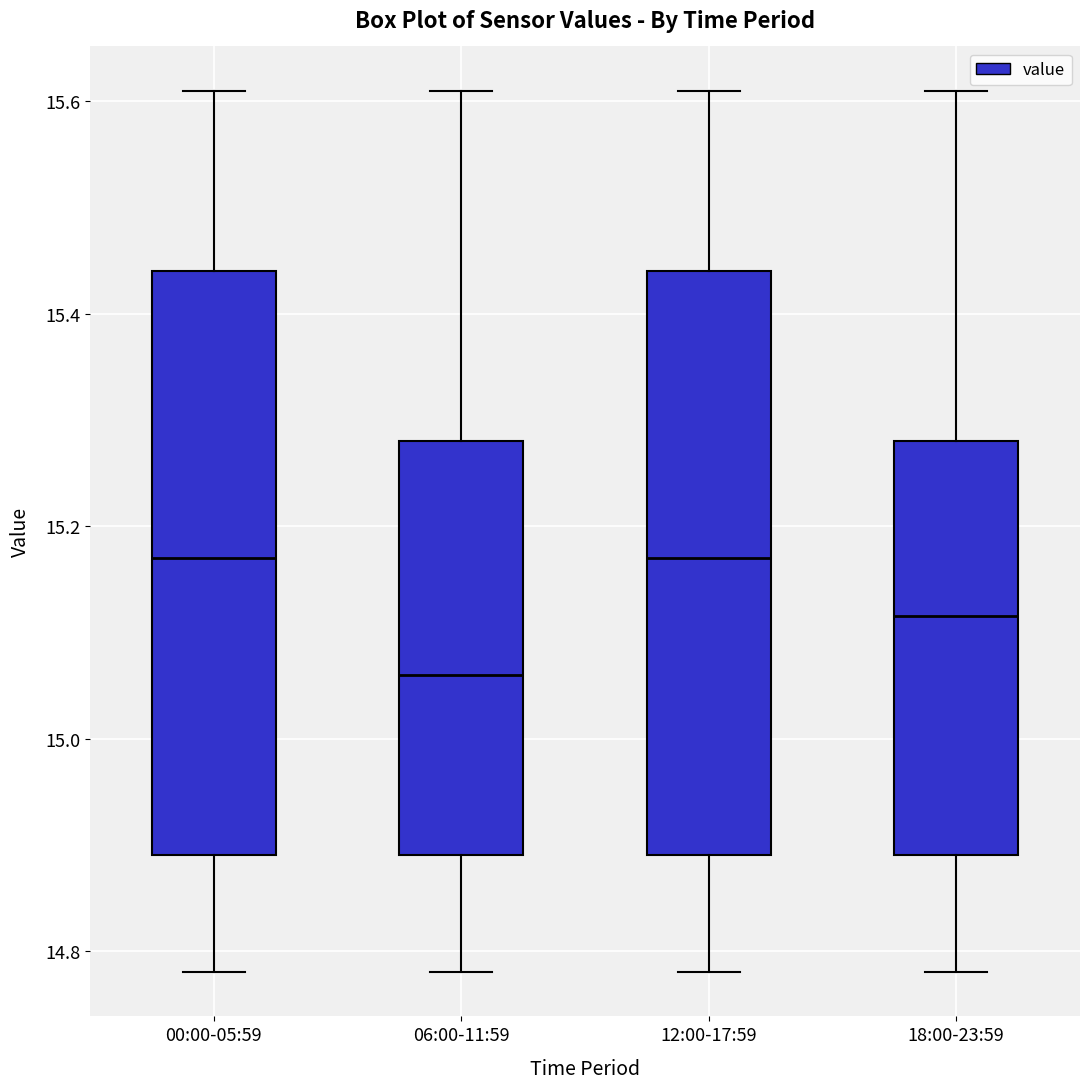

Which box has the lowest median line?

06:00-11:59